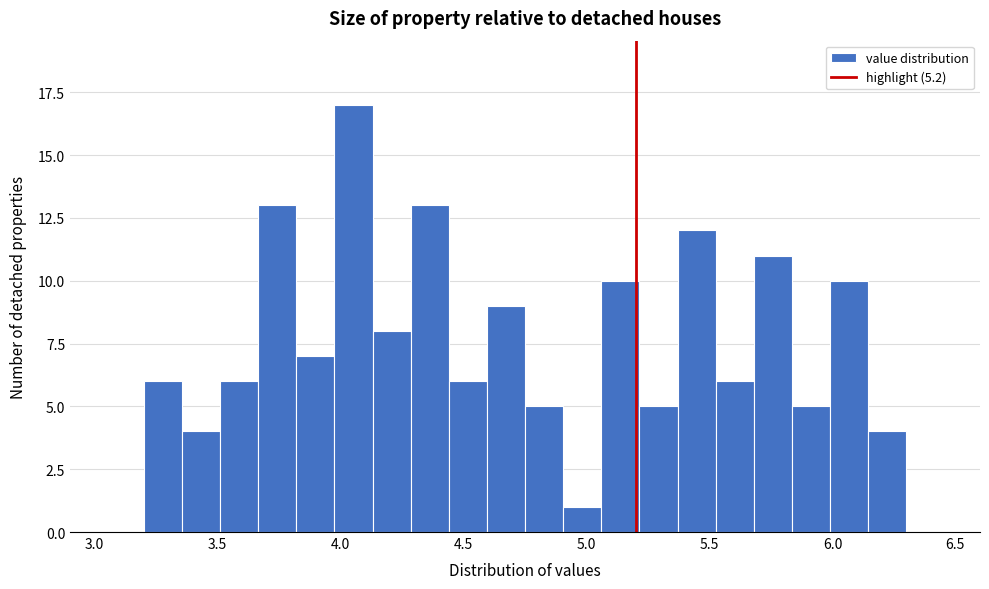

Around what value on the x-axis is the tallest bar? Give the approximate position of its centre, as read against the axis.

4.05